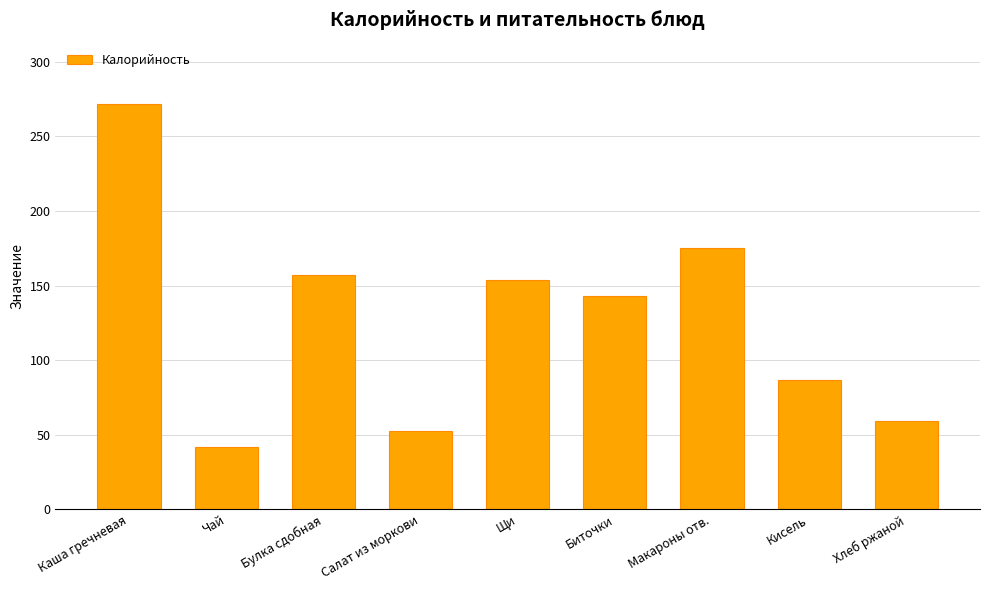

List the labels in order of value, smallest first.

Чай, Салат из моркови, Хлеб ржаной, Кисель, Биточки, Щи, Булка сдобная, Макароны отв., Каша гречневая